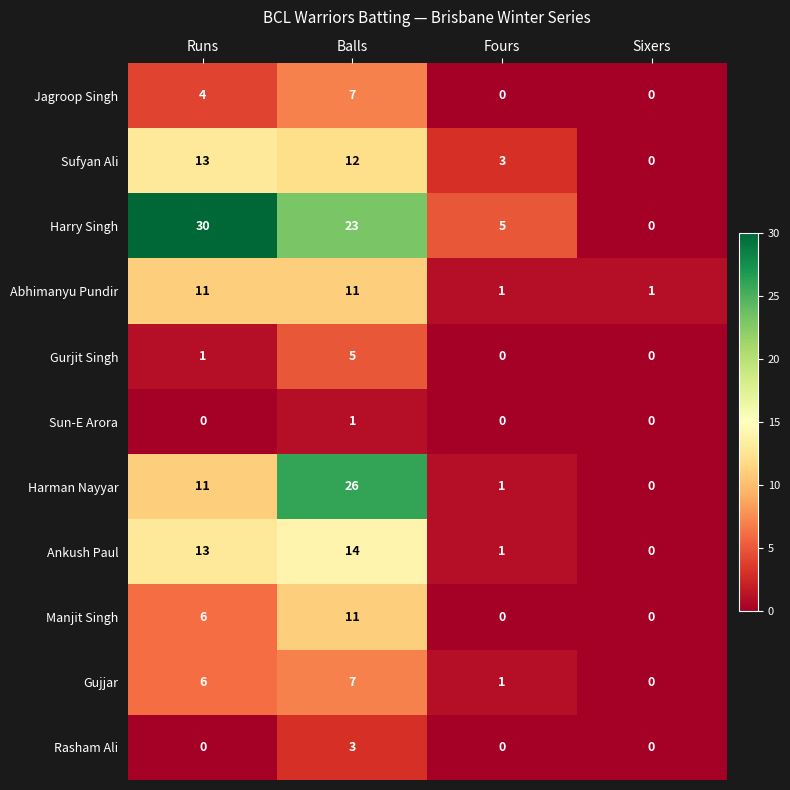

What is the difference between the highest and lowest values at Sixers?

1